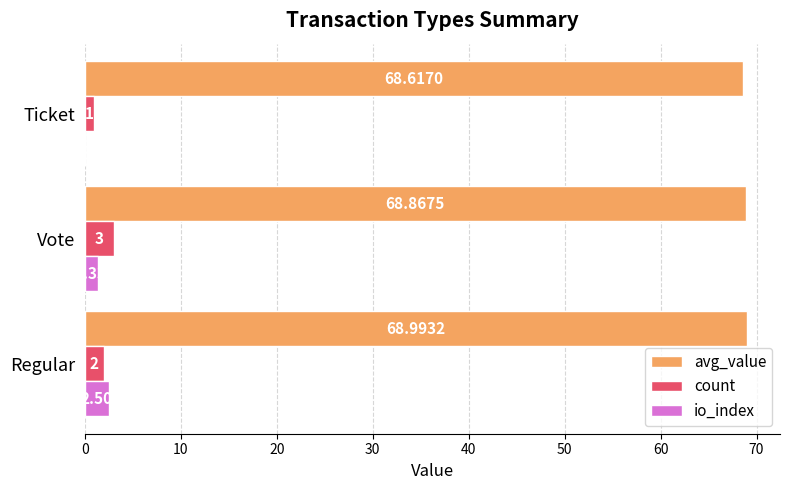

Is the value of avg_value at Vote greater than the value of count at Ticket?

Yes